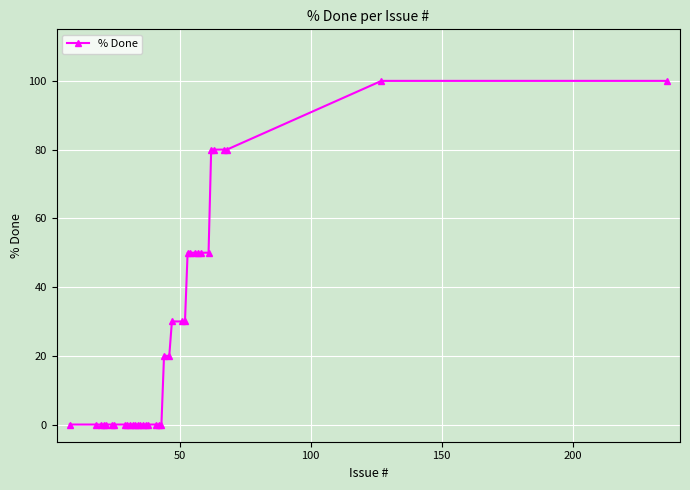

Does the chart display data point markers on the line(s)?

Yes